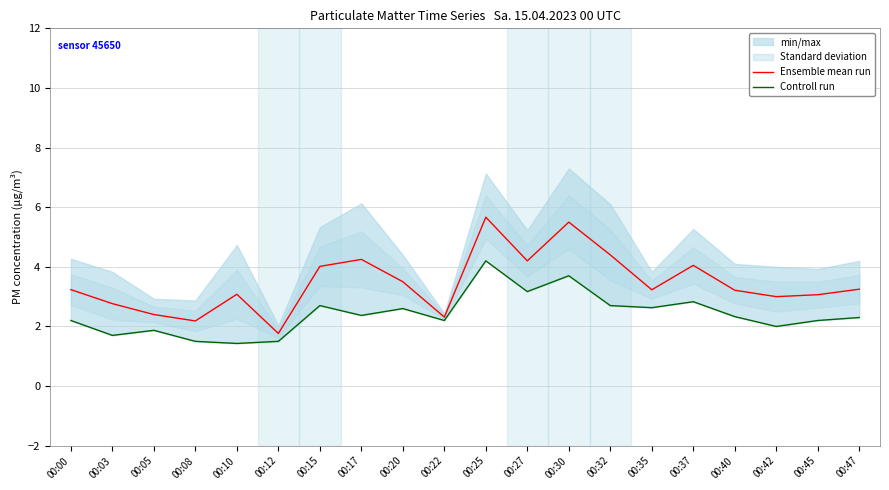

The Ensemble mean run series shows 4.1 at 00:45. True or false?

False